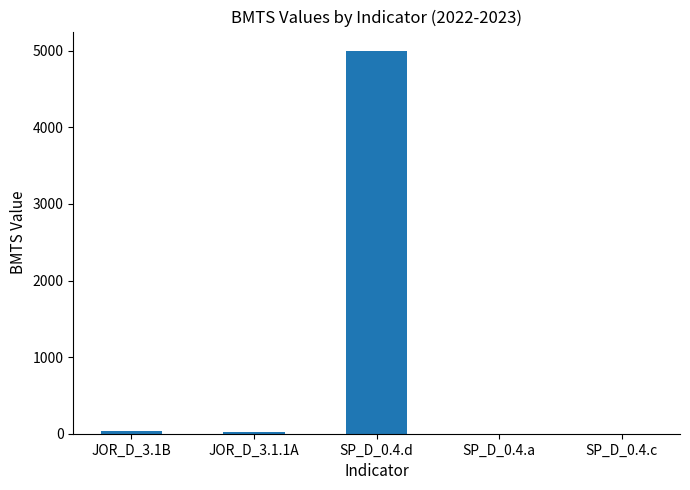

What is the greatest value displayed?

5000